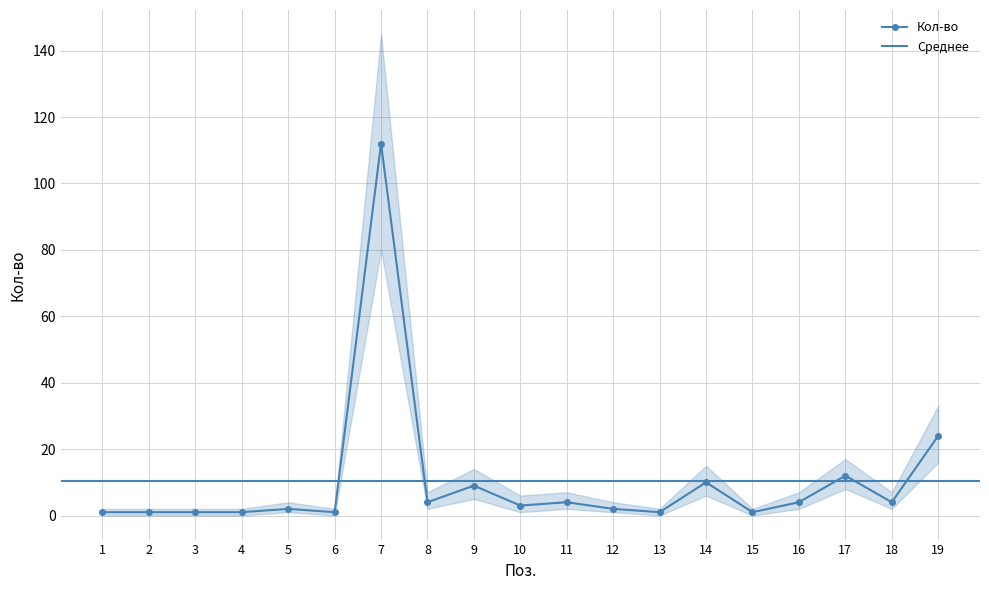

What value does the lower series have at 14, to the nearest 5?

5